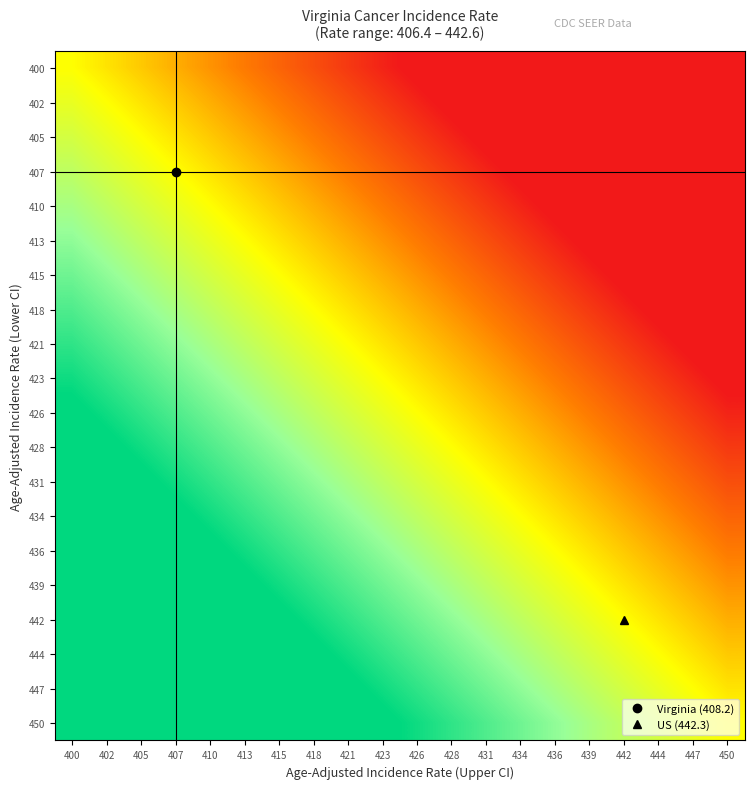

What is the smallest value displayed?

-1.0